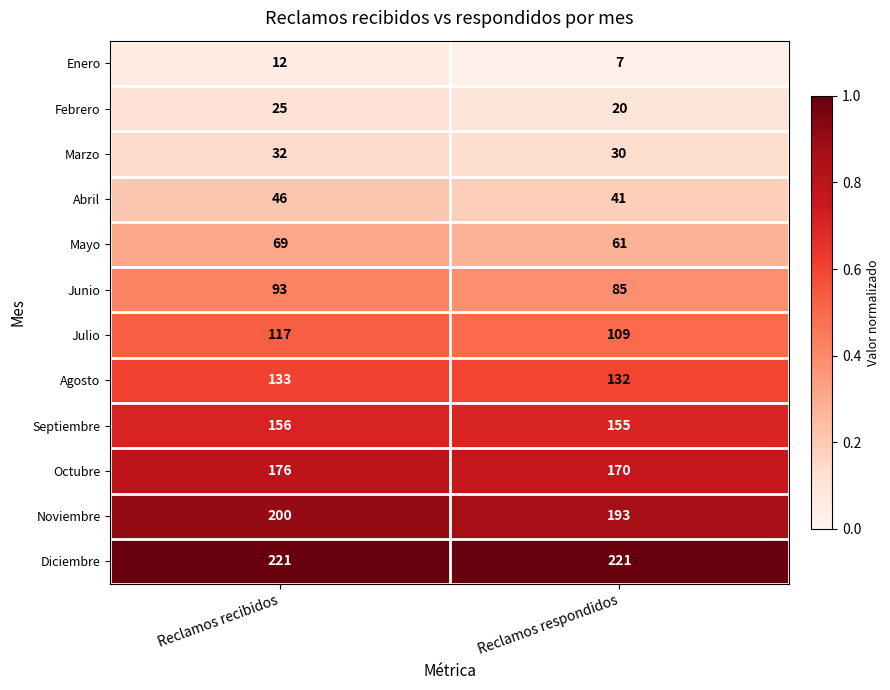

What is the difference between the highest and lowest values at Reclamos recibidos?

209